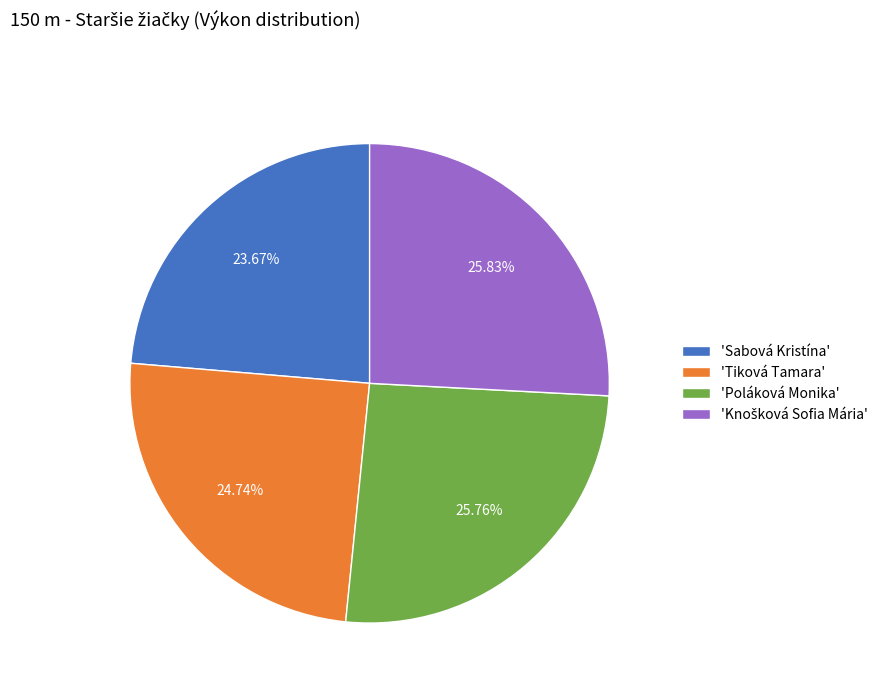

Which has a higher value, 'Sabová Kristína' or 'Poláková Monika'?

'Poláková Monika'